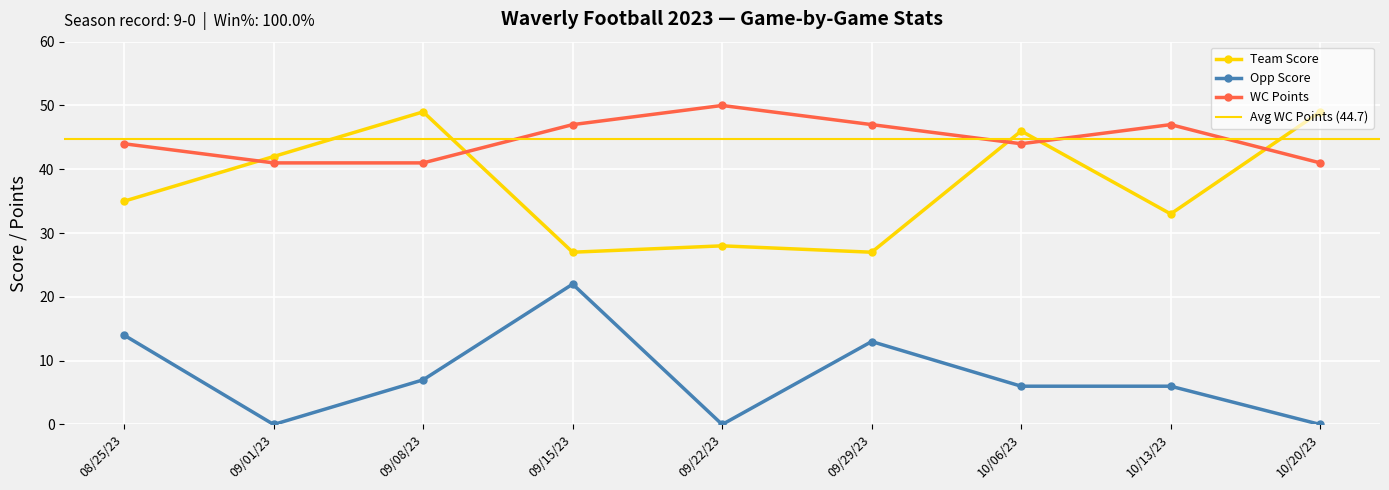

What are all the series names shown in the legend?

Team Score, Opp Score, WC Points